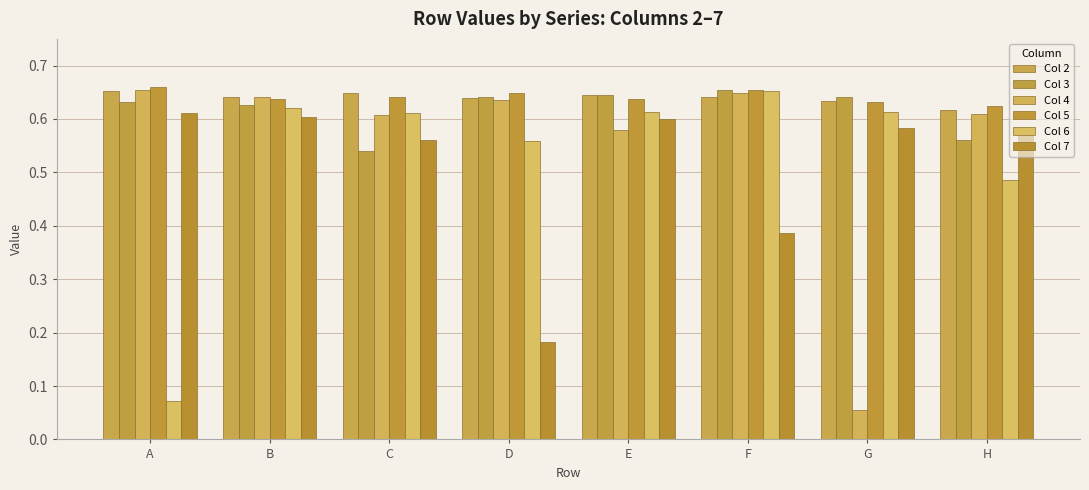

Is the value of Col 2 at G greater than the value of Col 4 at E?

Yes